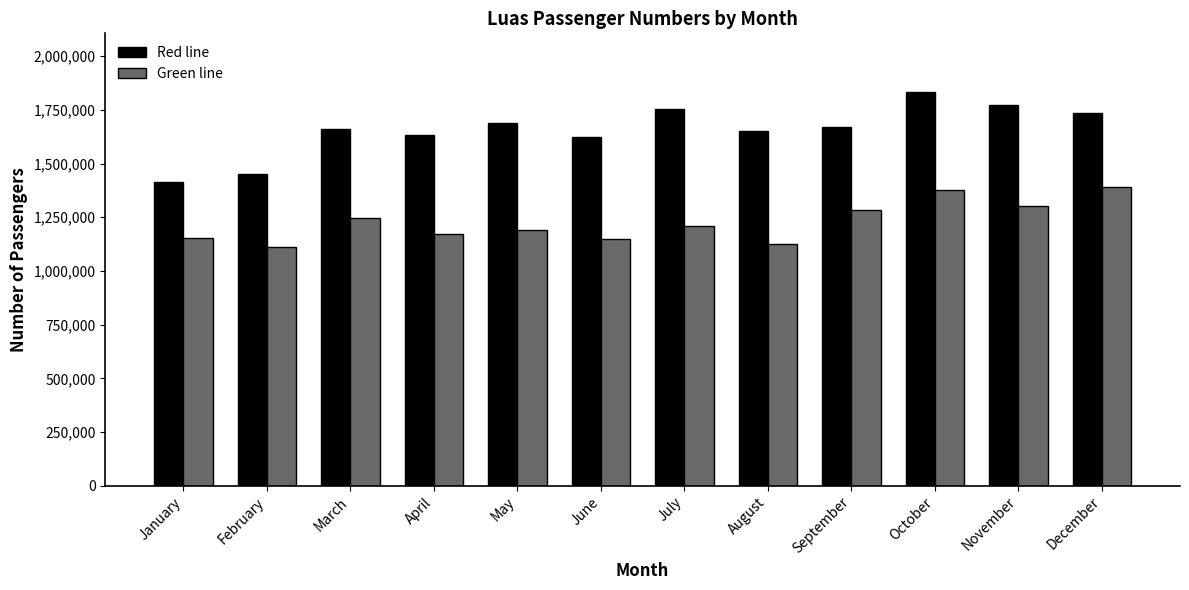

How many bars are there in each group?

2